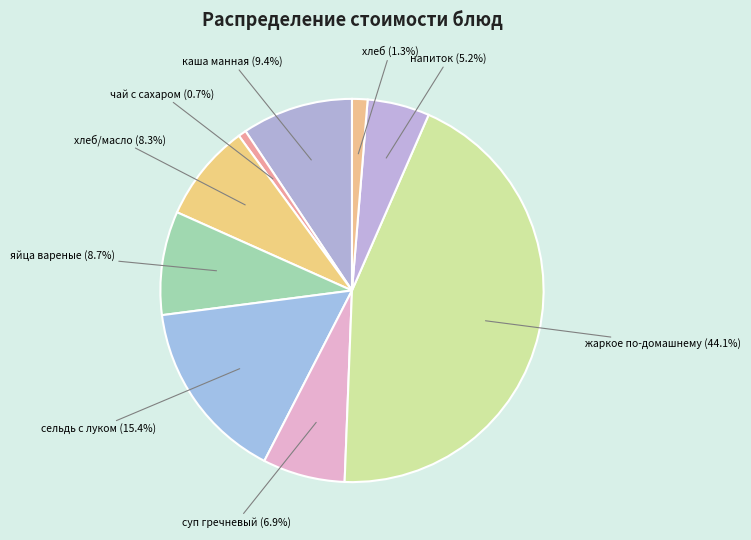

Is чай с сахаром the majority of the pie?

No